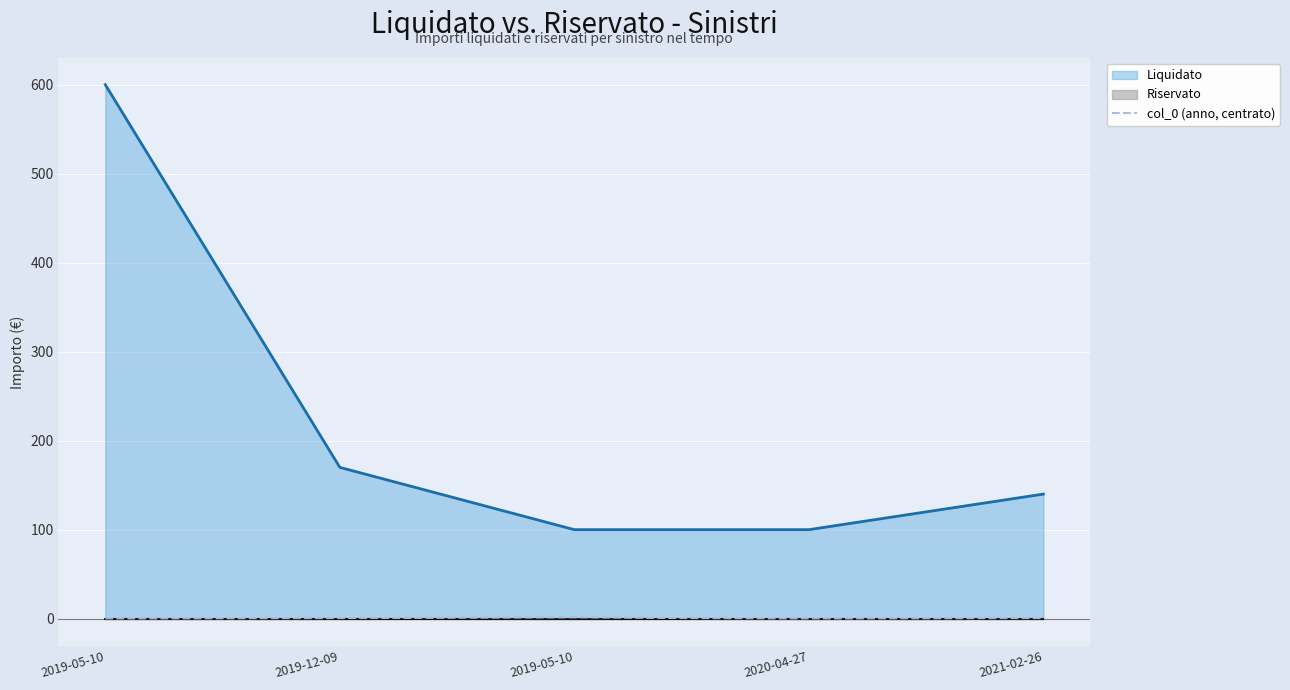

True or false: the data shows -0.5 at 2019-05-10.

True